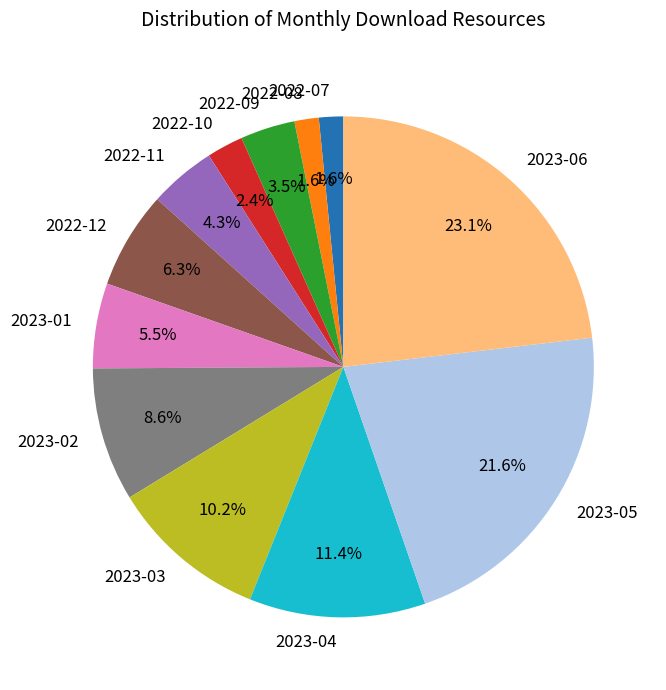

Between 2023-01 and 2023-06, which is larger?

2023-06